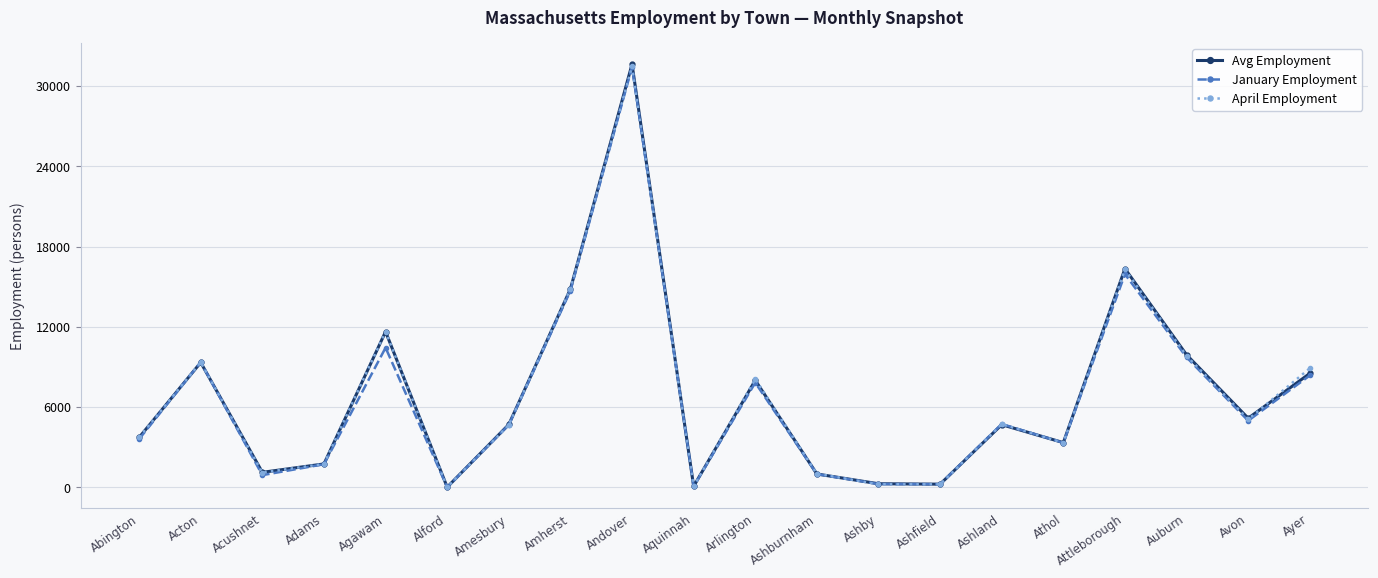

At which category is the sum across all series the highest?

Andover